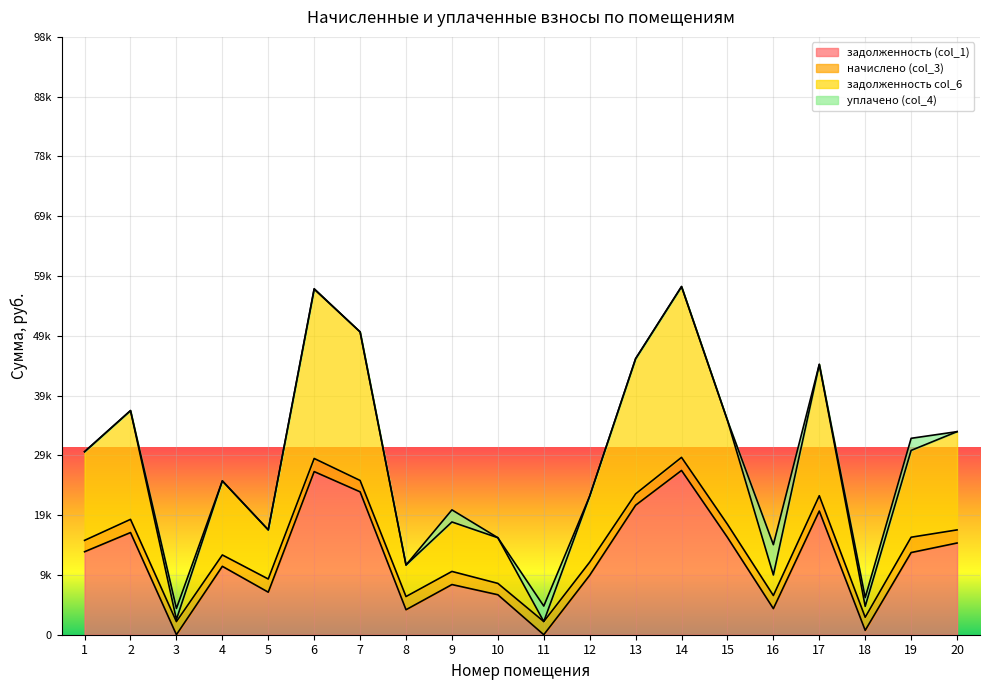

How many positive values does the задолженность (col_1) series have?

18